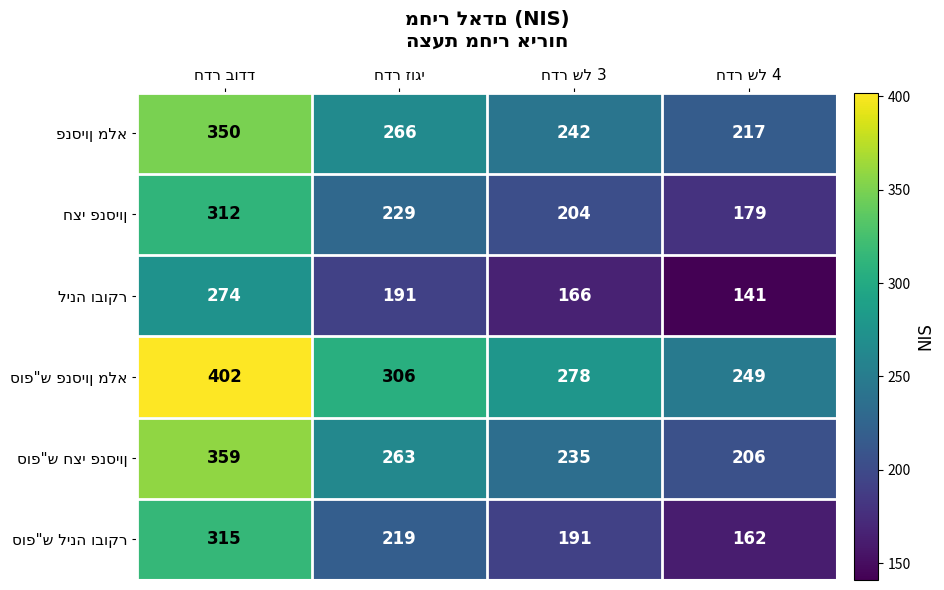

What is the greatest value displayed?

402